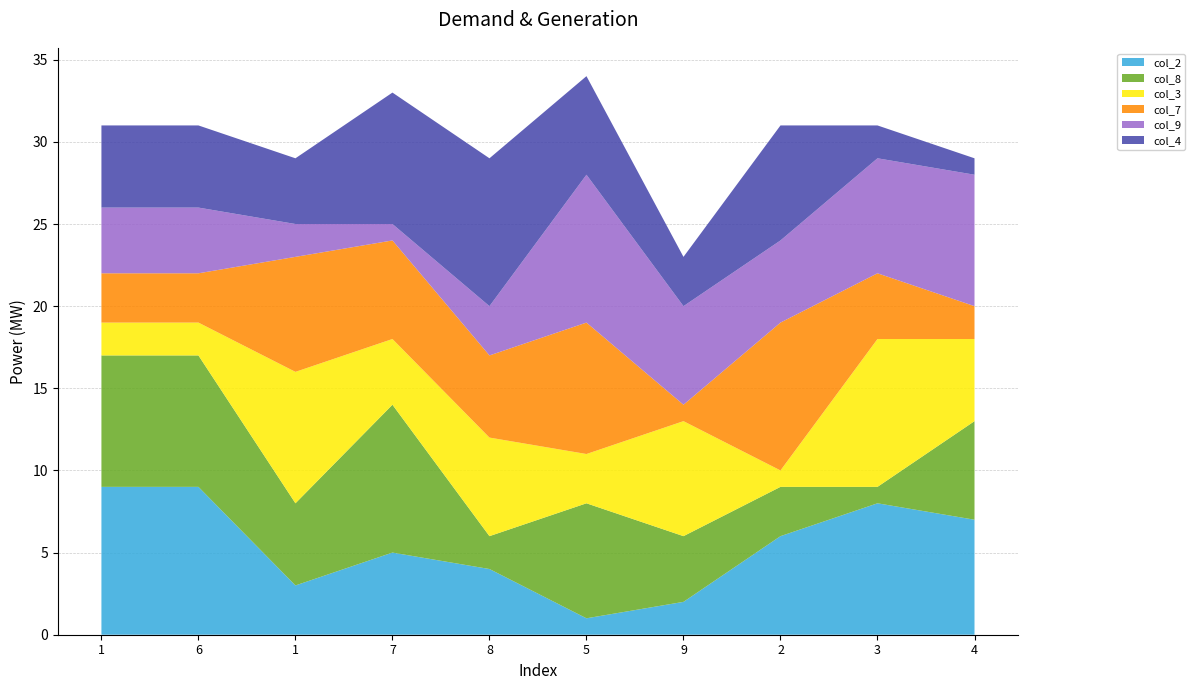

Reading left to right, extract all data points from this chart.

col_2: 9	9	3	5	4	1	2	6	8	7
col_8: 8	8	5	9	2	7	4	3	1	6
col_3: 2	2	8	4	6	3	7	1	9	5
col_7: 3	3	7	6	5	8	1	9	4	2
col_9: 4	4	2	1	3	9	6	5	7	8
col_4: 5	5	4	8	9	6	3	7	2	1